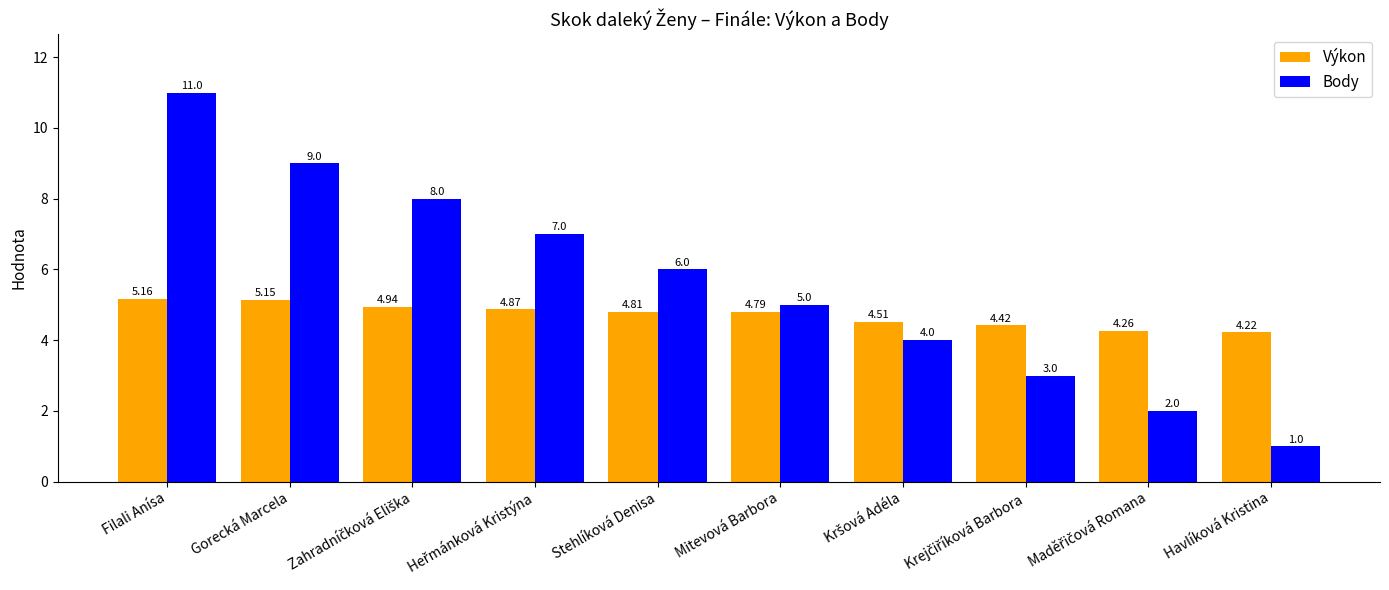

What is the difference between the maximum and second lowest values in the Body series?

9.0